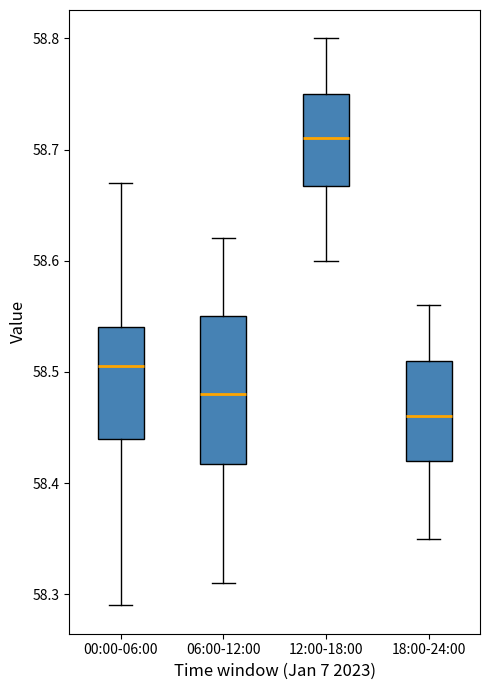

Which box has the lowest median line?

18:00-24:00